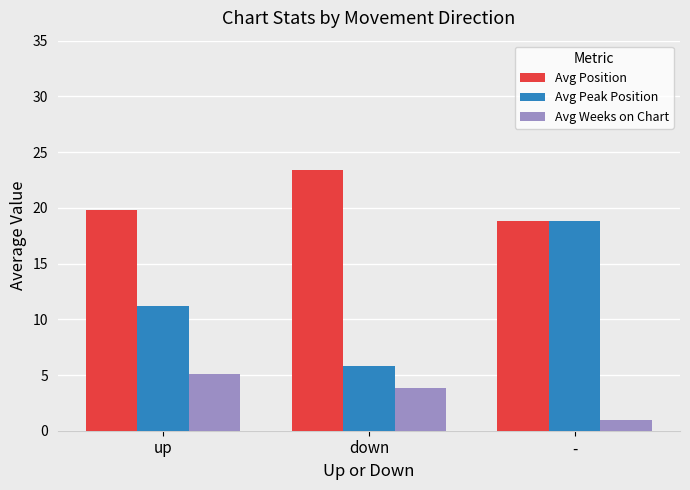

What is the value of the Avg Peak Position bar at the 2nd from the left?

5.8